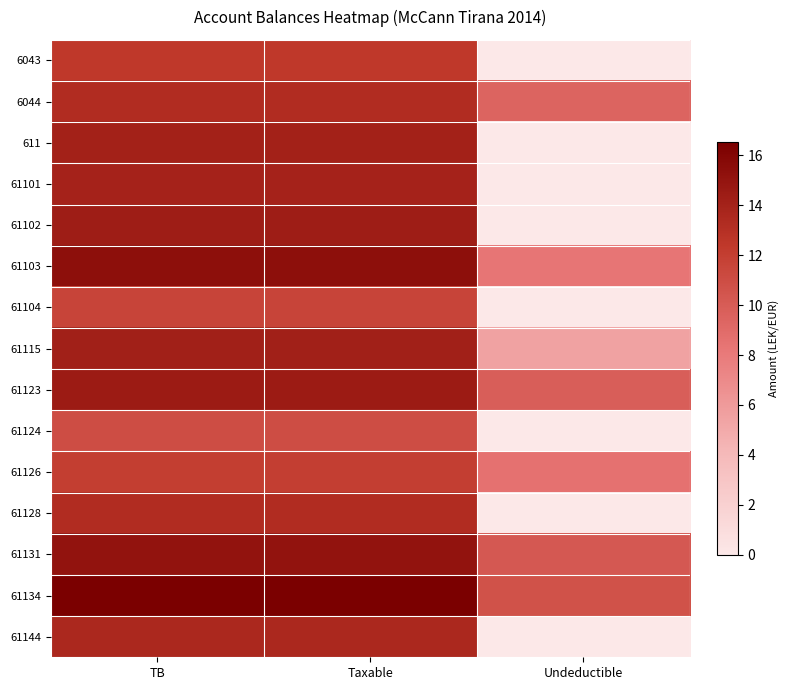

At which category is the sum across all series the highest?

TB